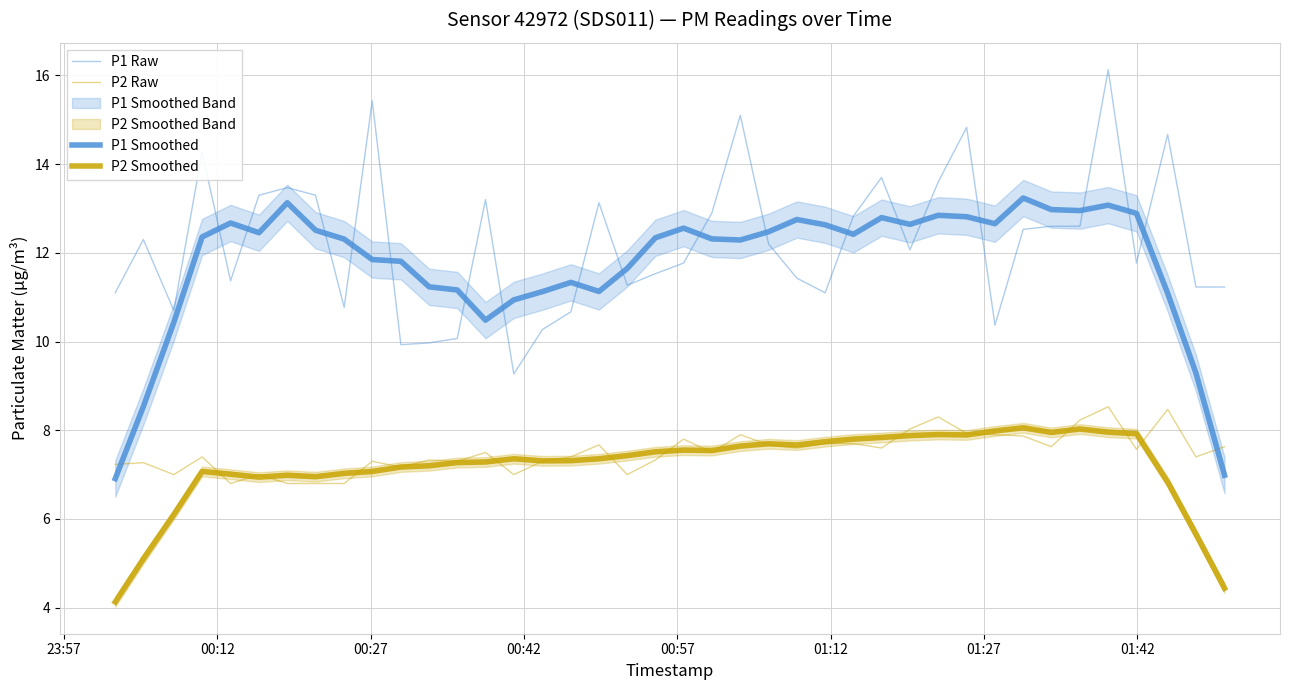

Count the number of categories in the chart.

40